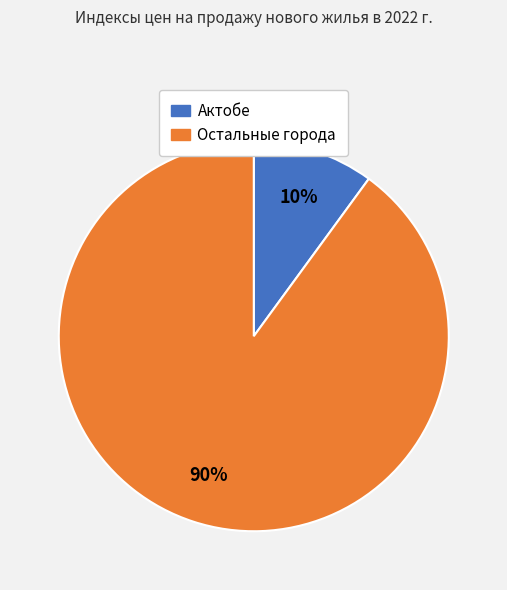

To the nearest percent, what is the difference between the largest and smallest slice percentages?

80%